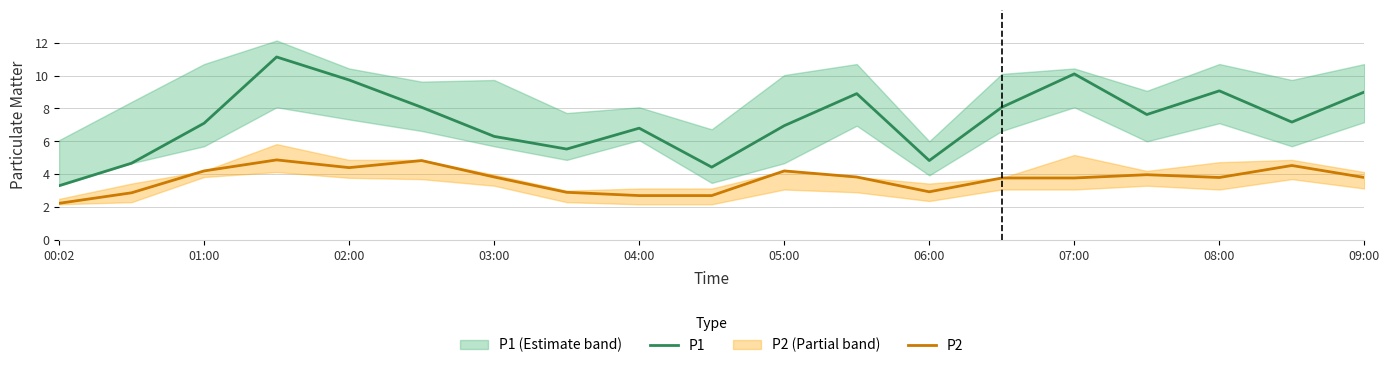

True or false: P1 and P2 intersect in this chart.

False